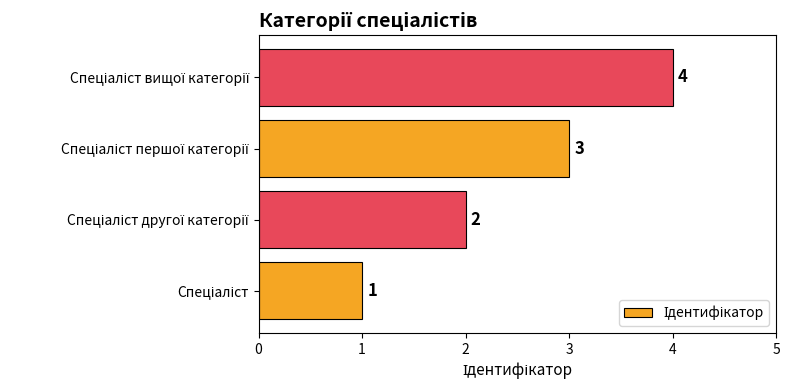

Does the chart contain stacked bars?

No